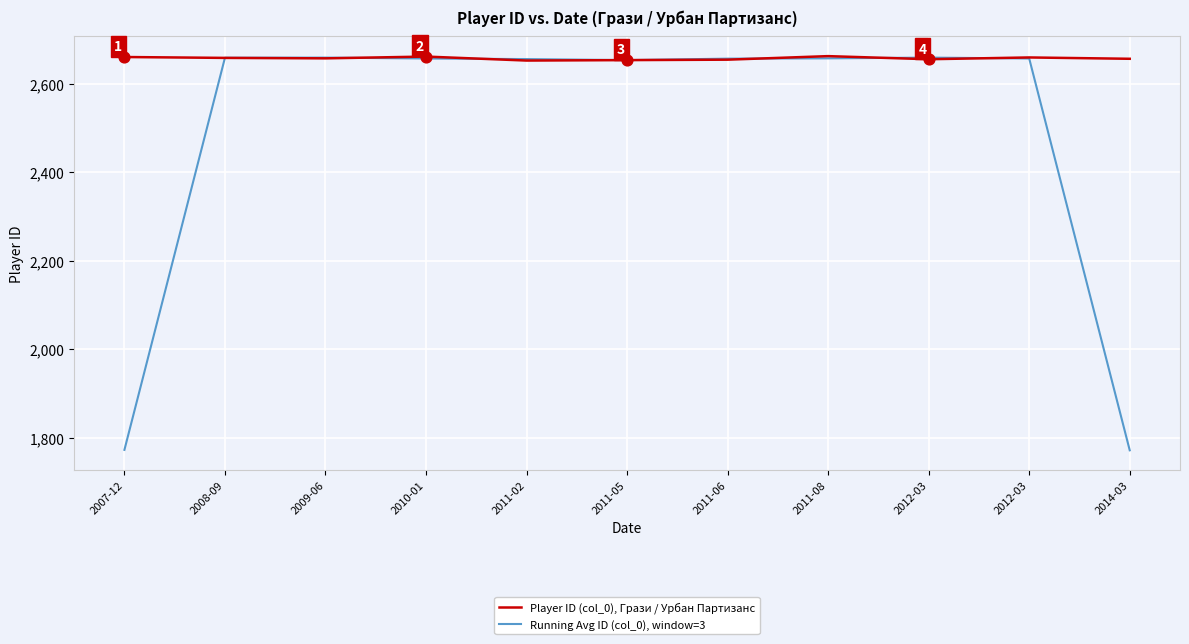

How many lines are shown in the chart?

2